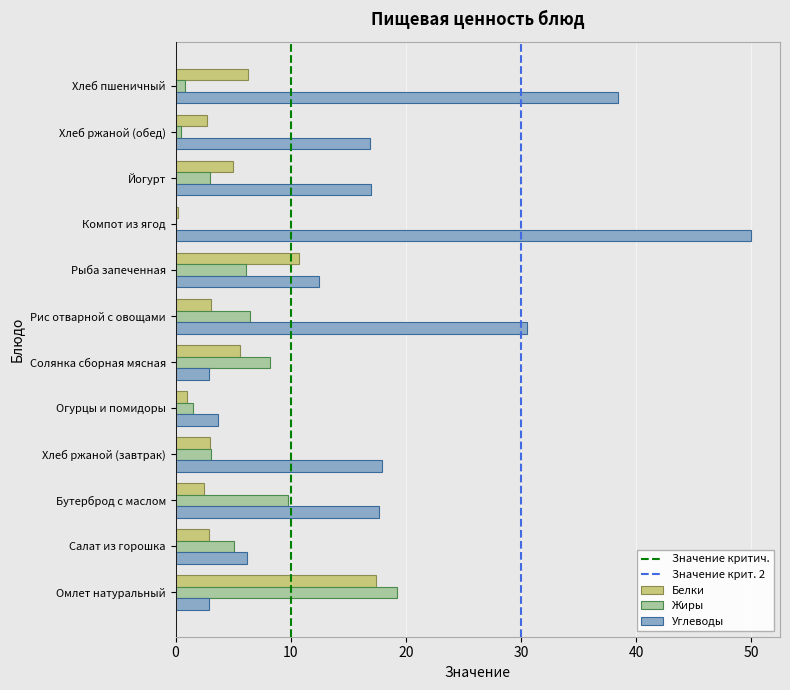

Between Бутерброд с маслом and Хлеб ржаной (завтрак), which series saw the biggest shift?

Жиры